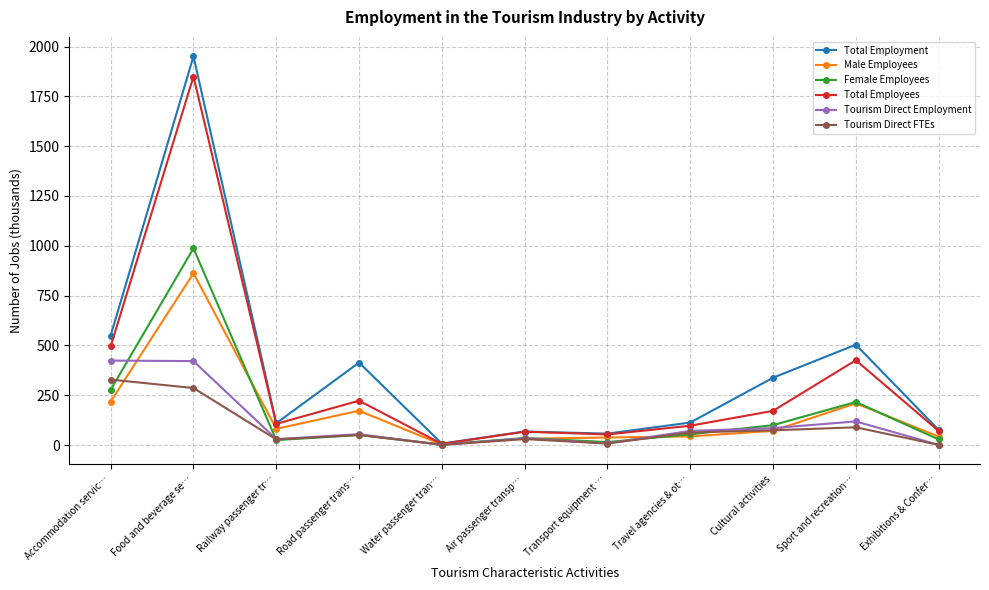

Does the chart have visible grid lines?

Yes